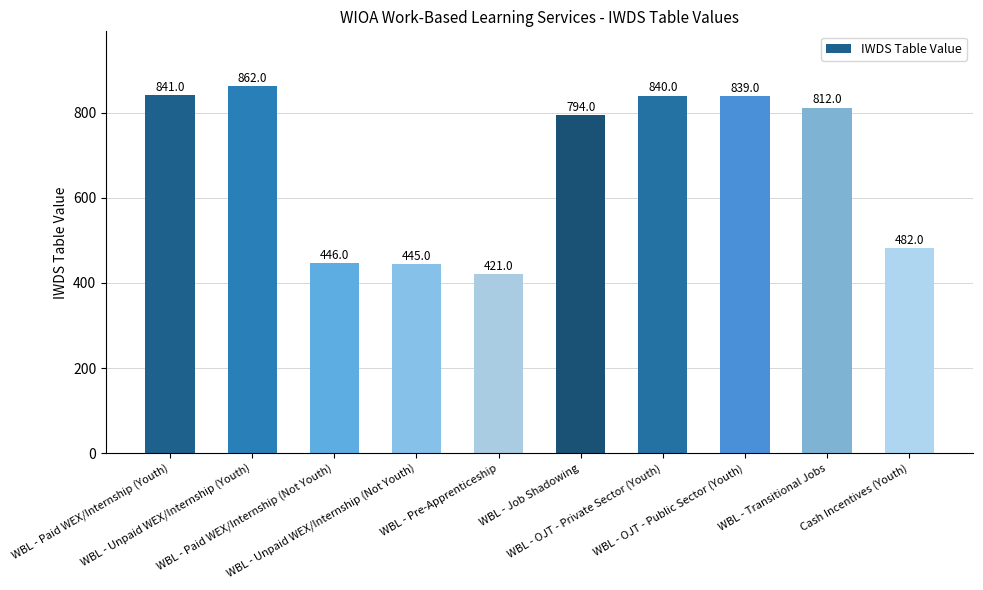

List the labels in order of value, largest first.

WBL - Unpaid WEX/Internship (Youth), WBL - Paid WEX/Internship (Youth), WBL - OJT - Private Sector (Youth), WBL - OJT - Public Sector (Youth), WBL - Transitional Jobs, WBL - Job Shadowing, Cash Incentives (Youth), WBL - Paid WEX/Internship (Not Youth), WBL - Unpaid WEX/Internship (Not Youth), WBL - Pre-Apprenticeship